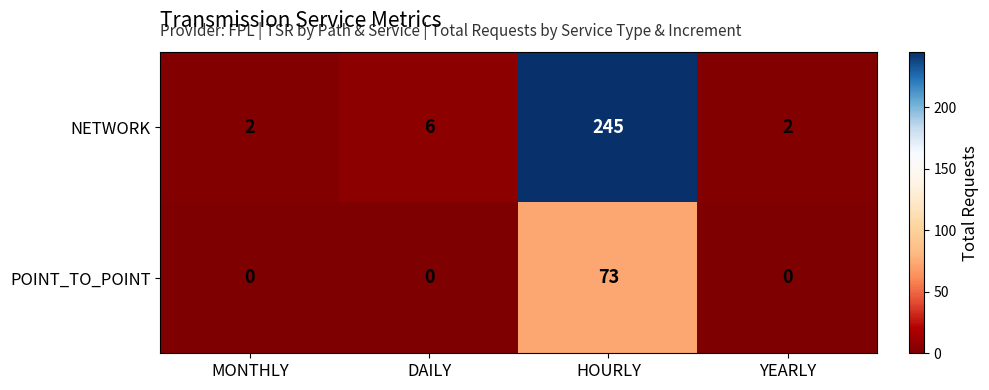

List the series in order of their peak value, highest first.

NETWORK, POINT_TO_POINT